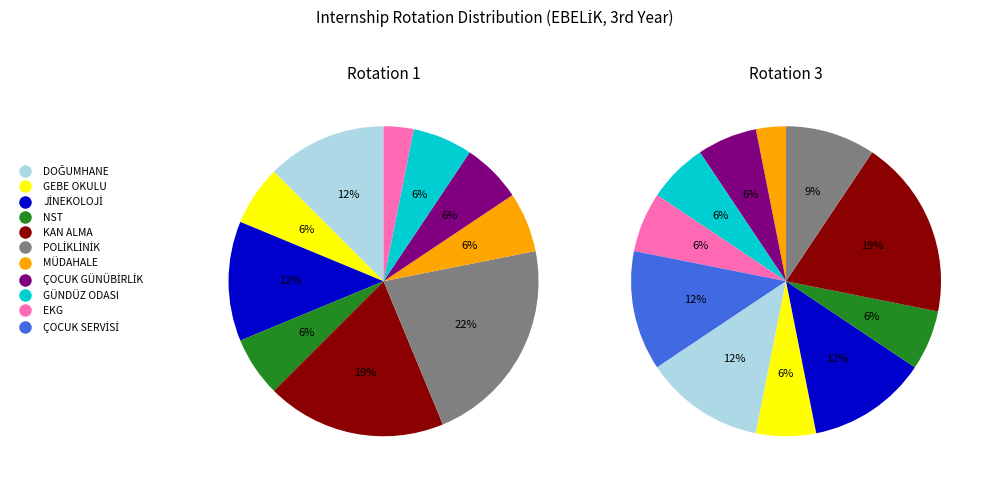

Which category has the biggest portion of the pie?

POLİKLİNİK